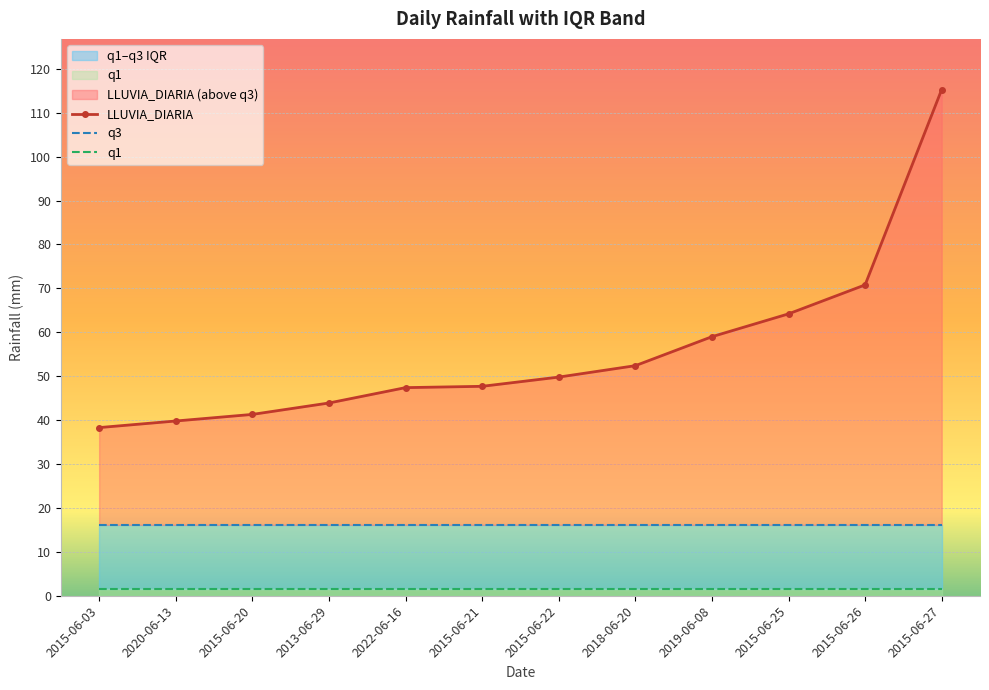

What is the difference between the highest and lowest values at 2020-06-13?

38.2